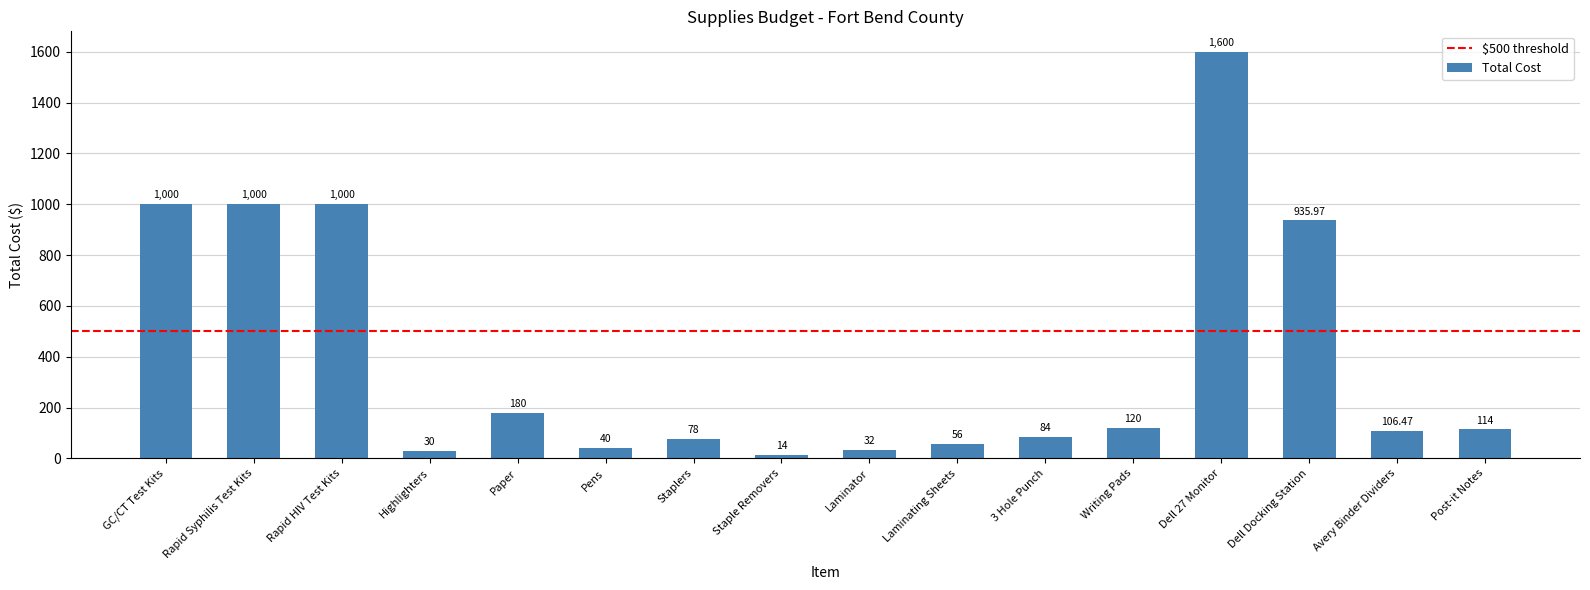

The value at Rapid Syphilis Test Kits is 1651.0. True or false?

False